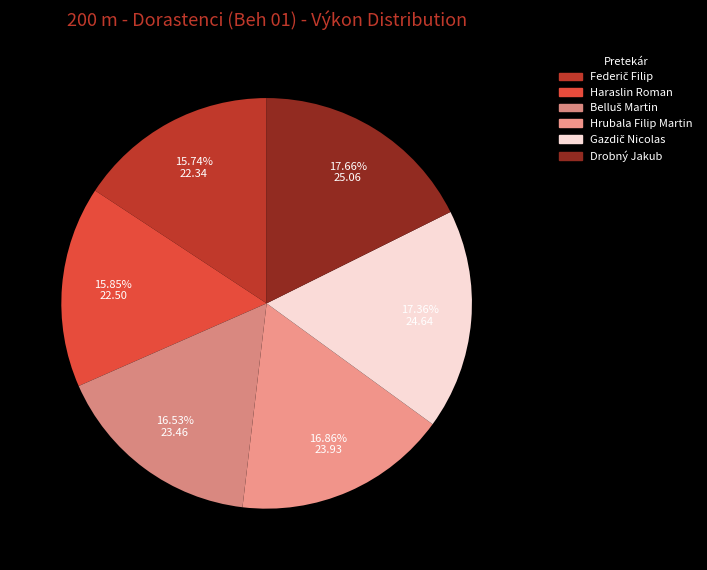

True or false: Haraslin Roman accounts for 10% of the total.

False